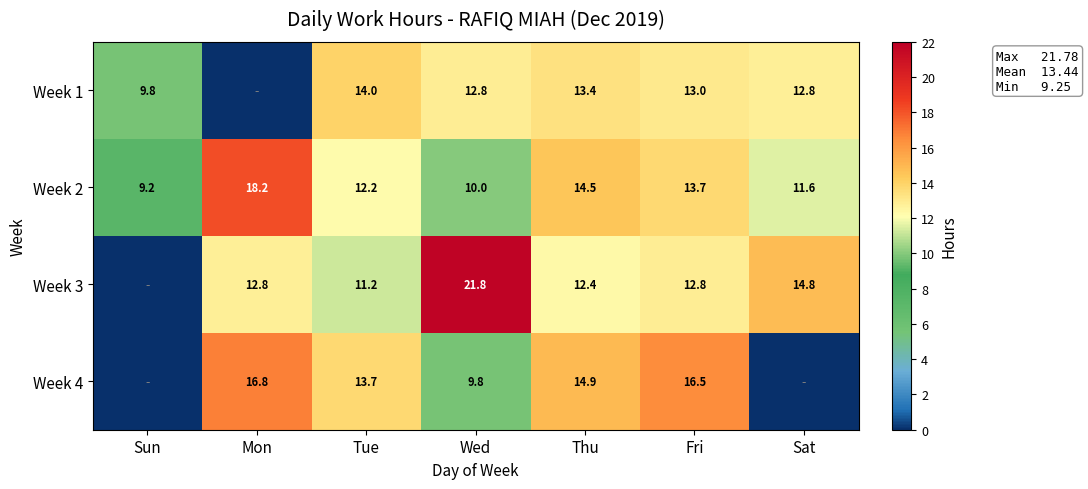

At how many categories does at least one series exceed 19?

1